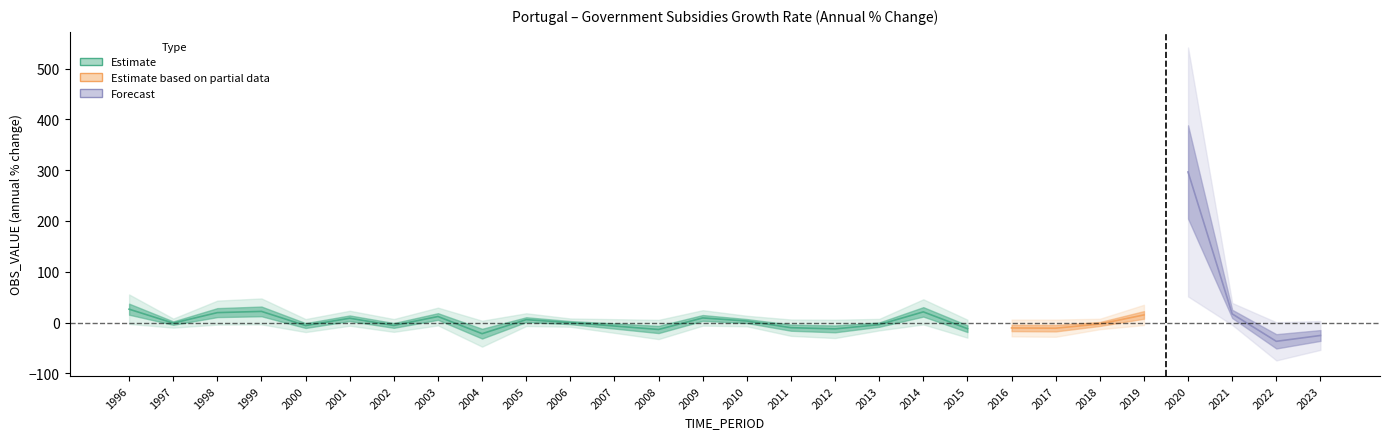

Reading left to right, extract all data points from this chart.

1996=26.3	1997=-1.1	1998=19.5	1999=21.9	2000=-6.0	2001=8.4	2002=-5.8	2003=11.8	2004=-21.9	2005=5.7	2006=-0.2	2007=-6.9	2008=-13.7	2009=9.0	2010=2.9	2011=-10.1	2012=-12.5	2013=-4.2	2014=21.0	2015=-12.1	2016=-10.7	2017=-11.2	2018=-2.9	2019=15.0	2020=296.3	2021=17.0	2022=-37.0	2023=-25.5